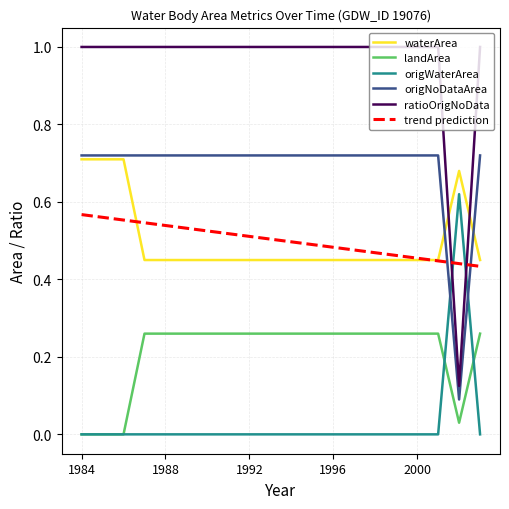

Which series has the largest total across all categories?

ratioOrigNoData